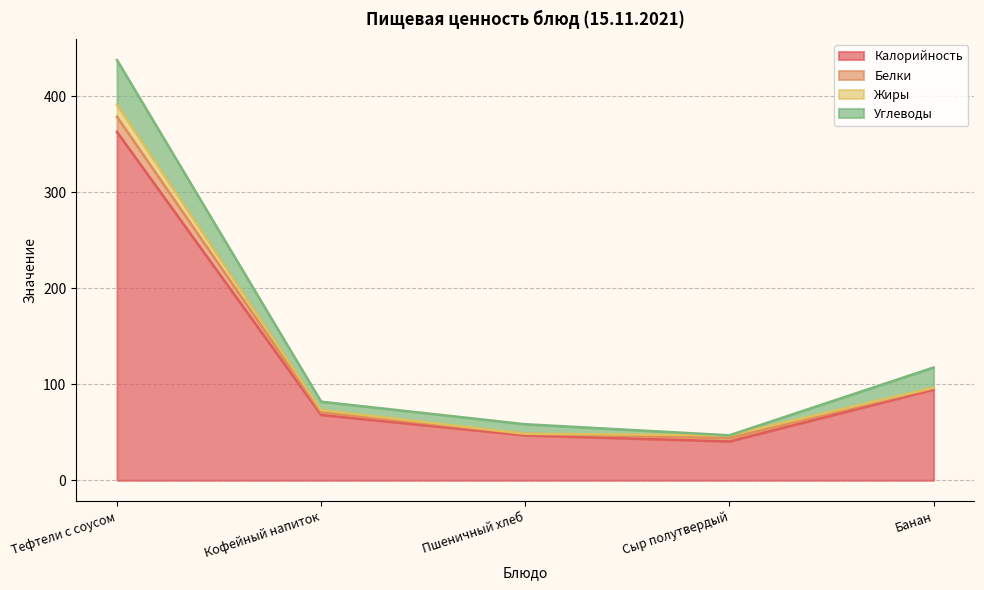

Which has a higher value, Сыр полутвердый or Кофейный напиток?

Кофейный напиток